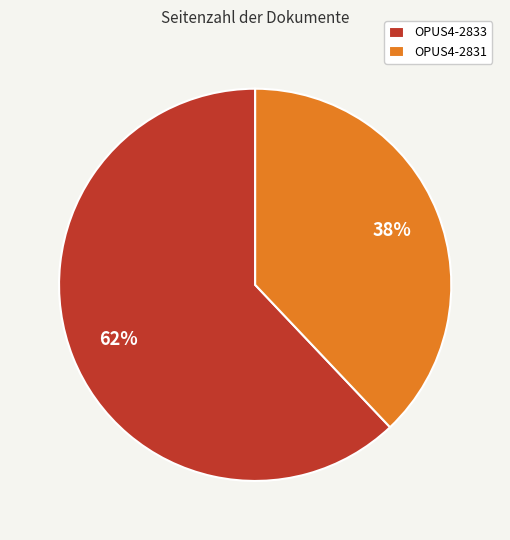

What is the ratio of the value at OPUS4-2833 to the value at OPUS4-2831?

1.6